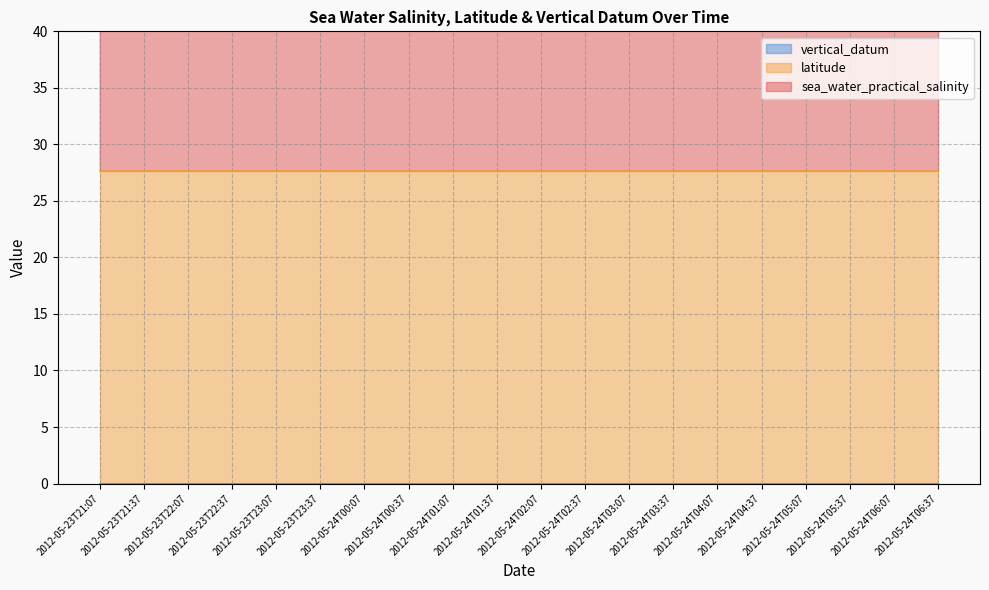

Which series has the largest total across all categories?

sea_water_practical_salinity